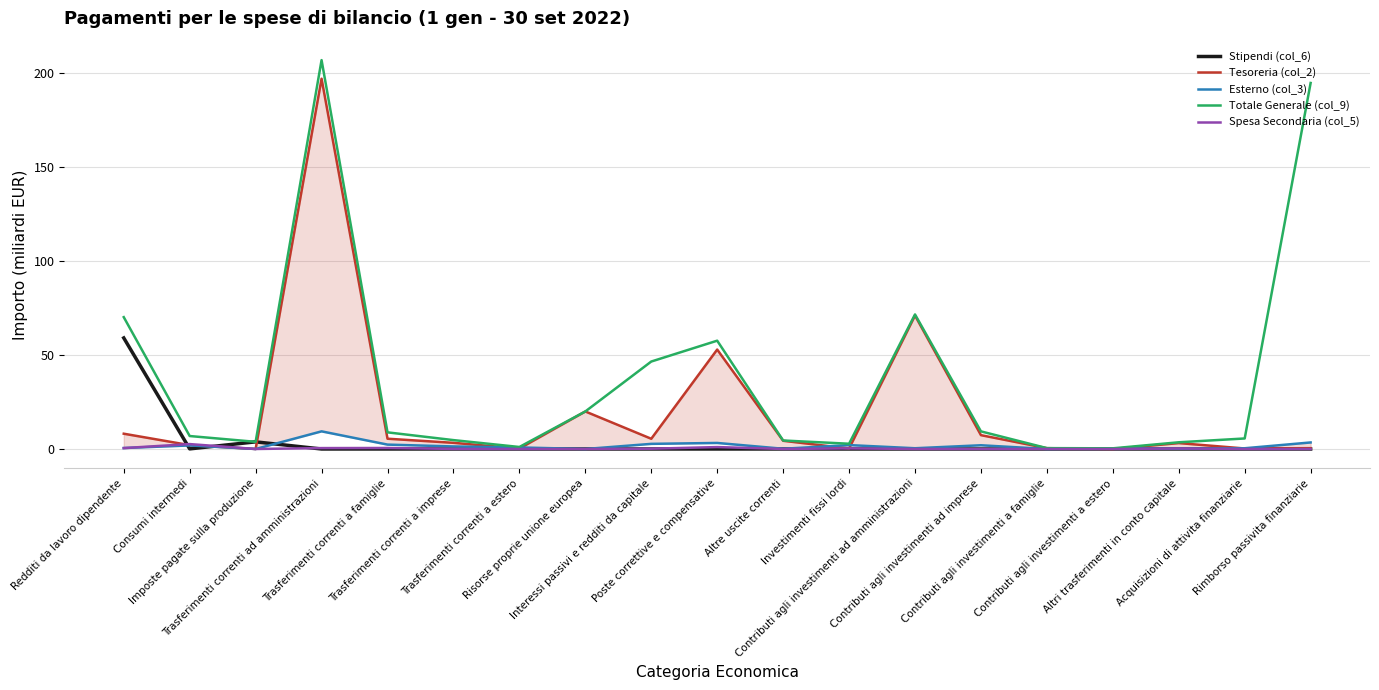

Which series ends up on top after the final intersection of Spesa Secondaria (col_5) and Tesoreria (col_2)?

Tesoreria (col_2)